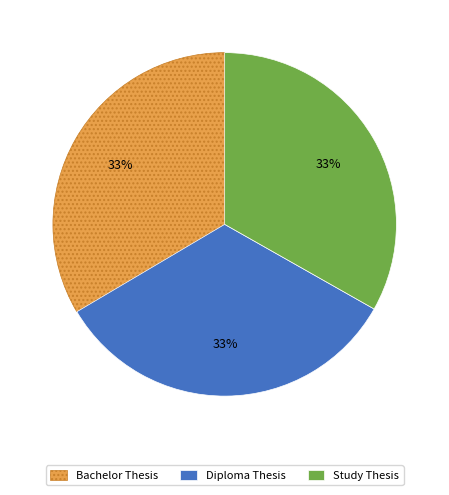

What is the ratio of the value at Diploma Thesis to the value at Bachelor Thesis?

1.0